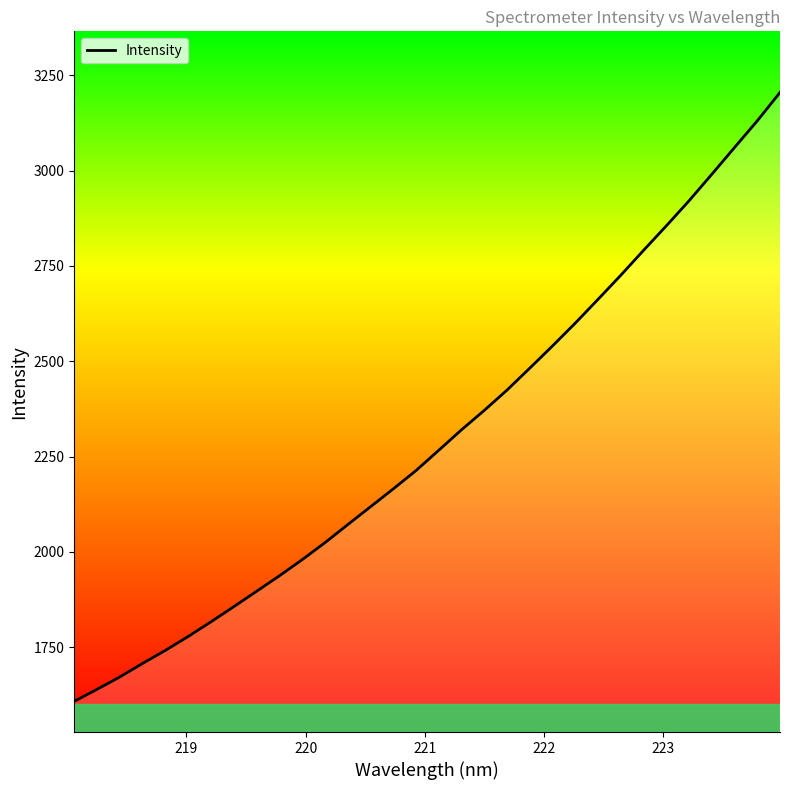

What is the difference between the maximum and minimum values?

1596.7